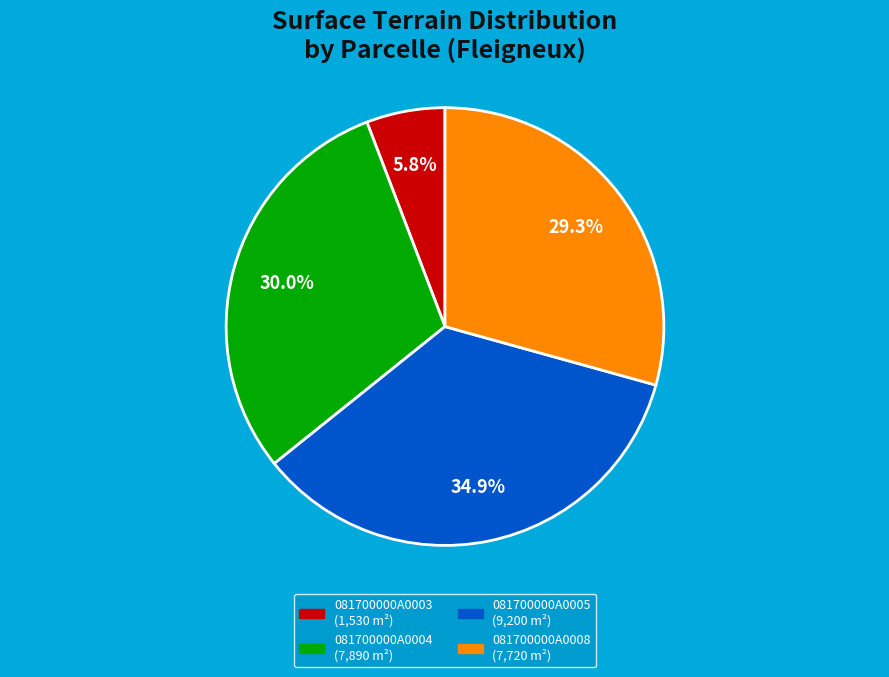

To the nearest percent, what is the difference between the 081700000A0008 and 081700000A0004 slice percentages?

1%